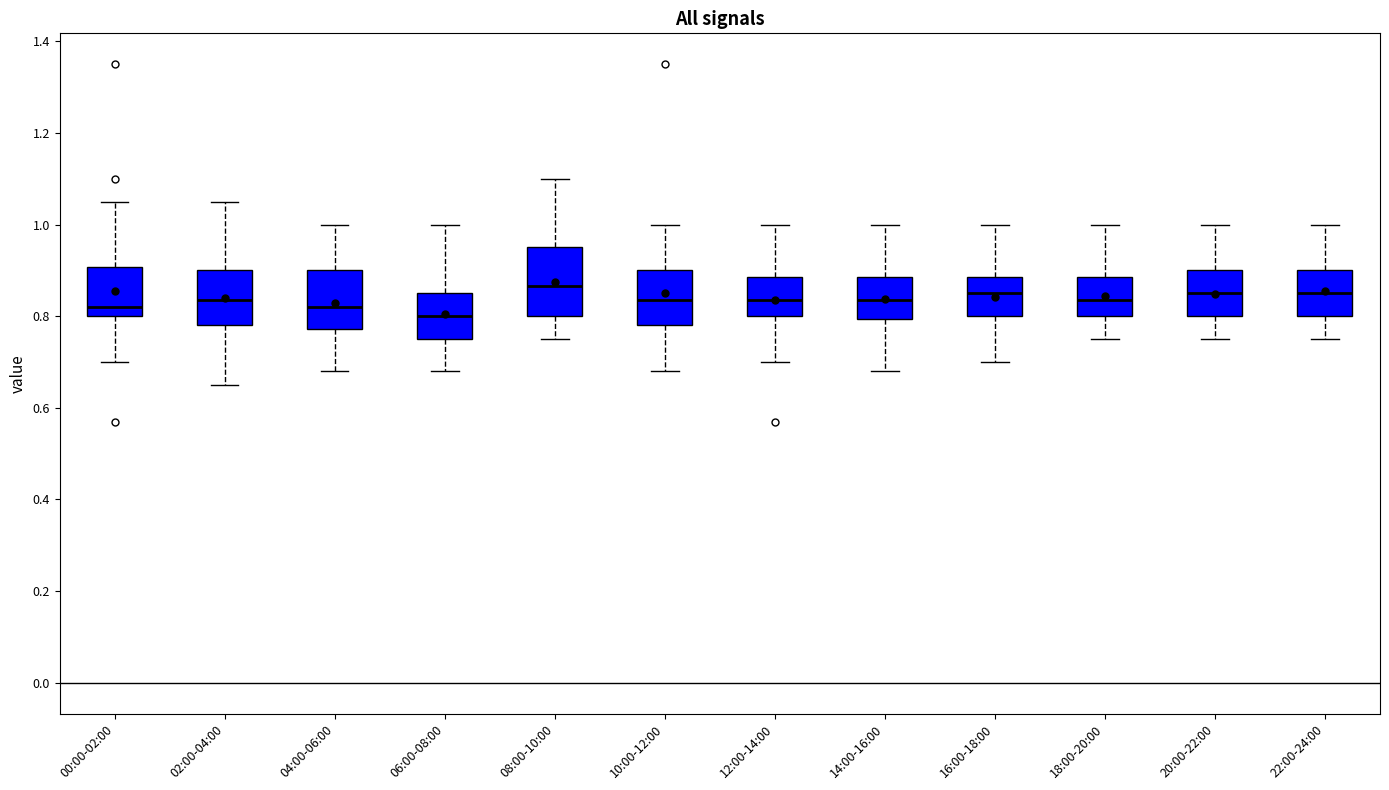

Where is the lower edge of the box for 16:00-18:00 on the y-axis? The values are not printed on the chart, so give them approximately, as read against the axis.

0.80